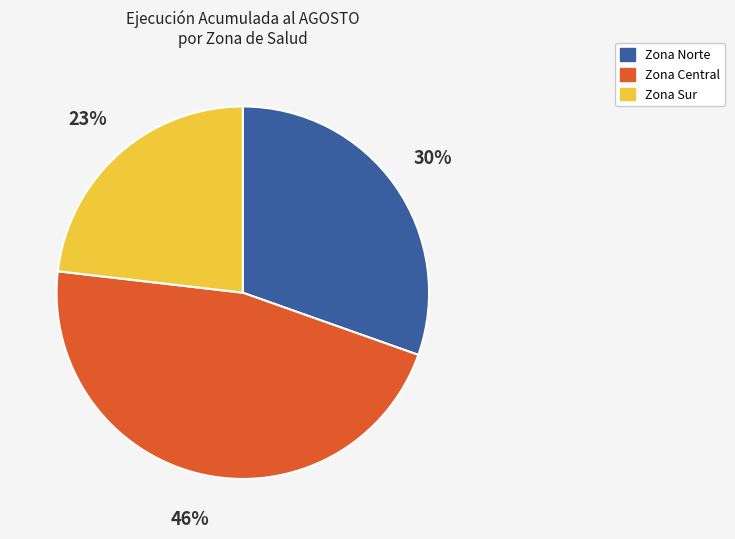

To the nearest percent, what is the average slice percentage?

33%